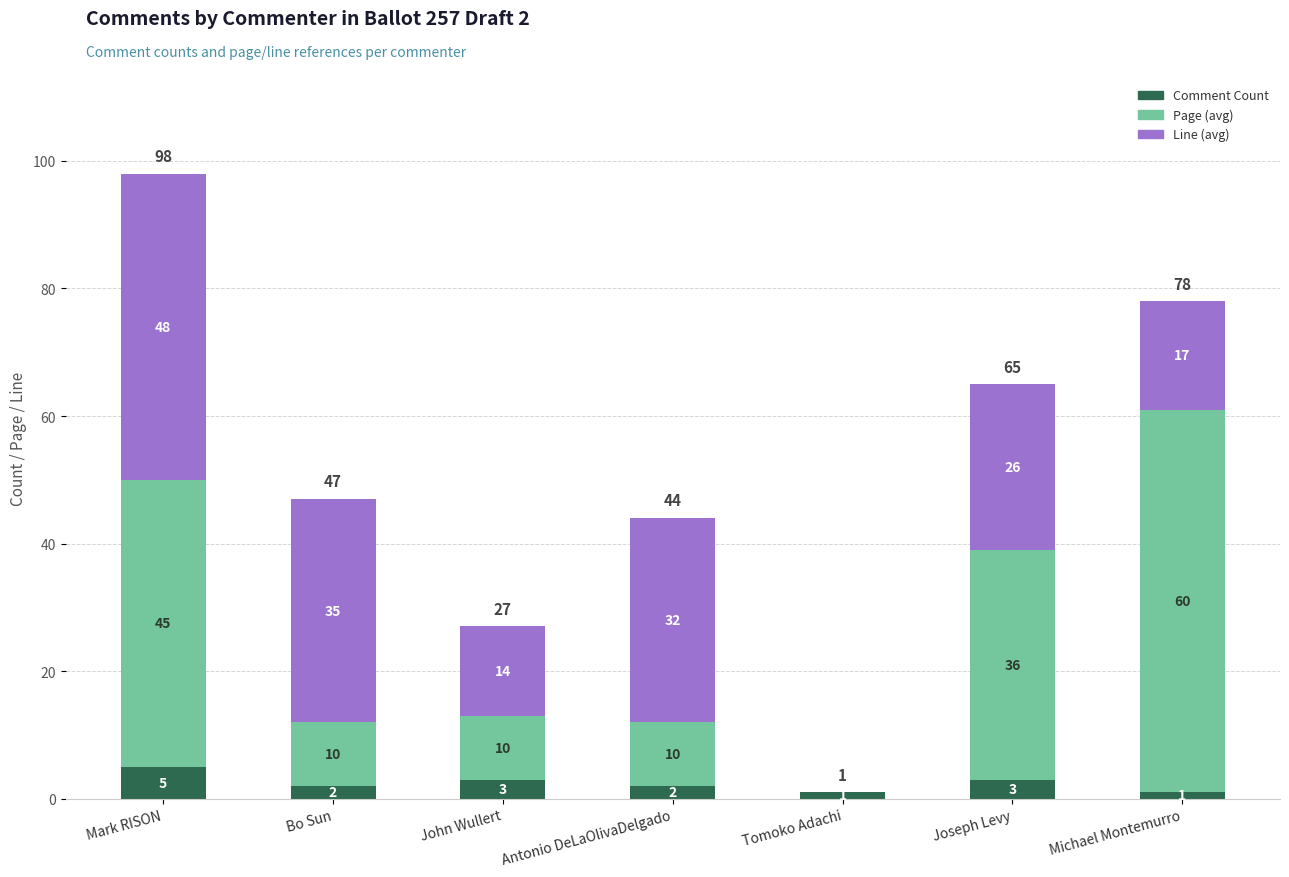

The value of Comment Count at Joseph Levy is 3. True or false?

True